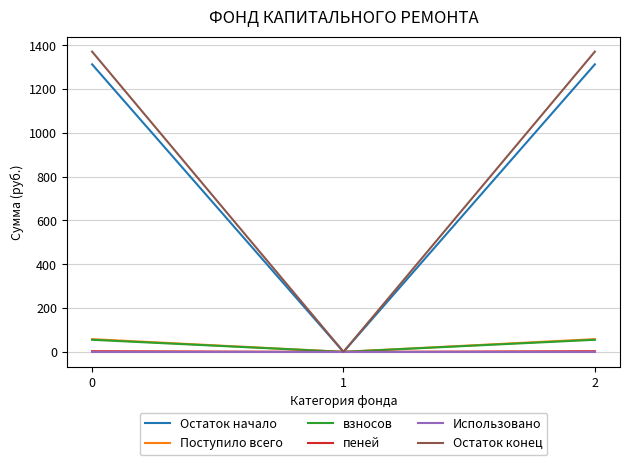

Which series changed the most between 1 and 2?

Остаток конец